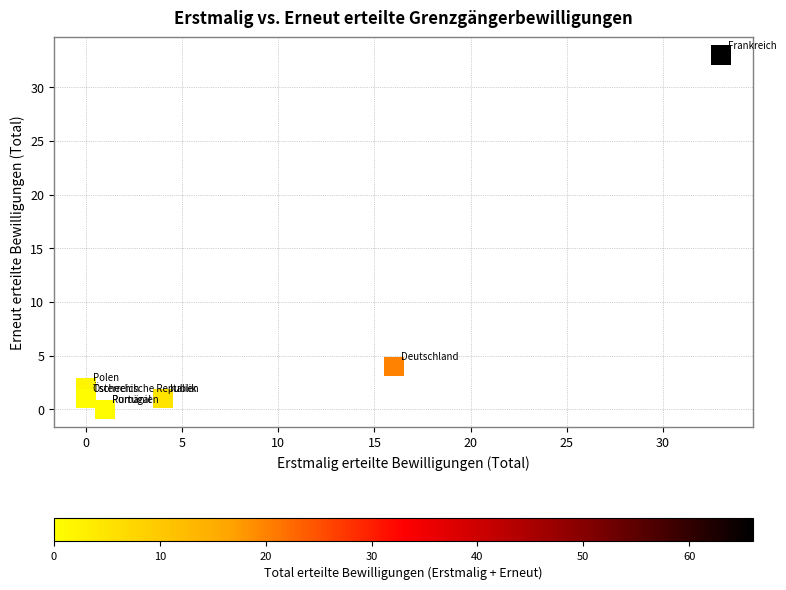

What Y value in the scatter plot is closest to 16?

4